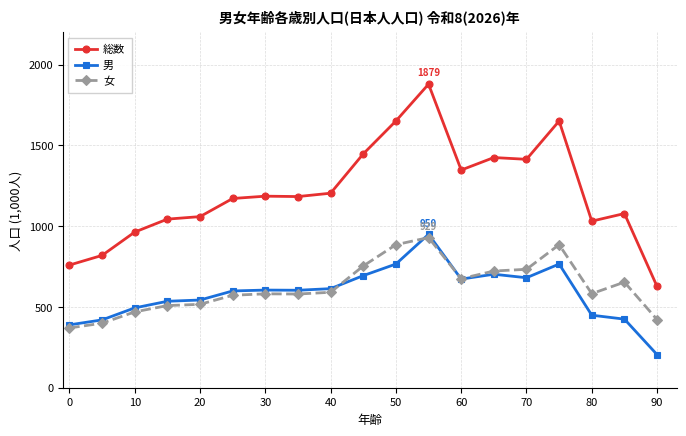

True or false: 女 and 総数 intersect in this chart.

False